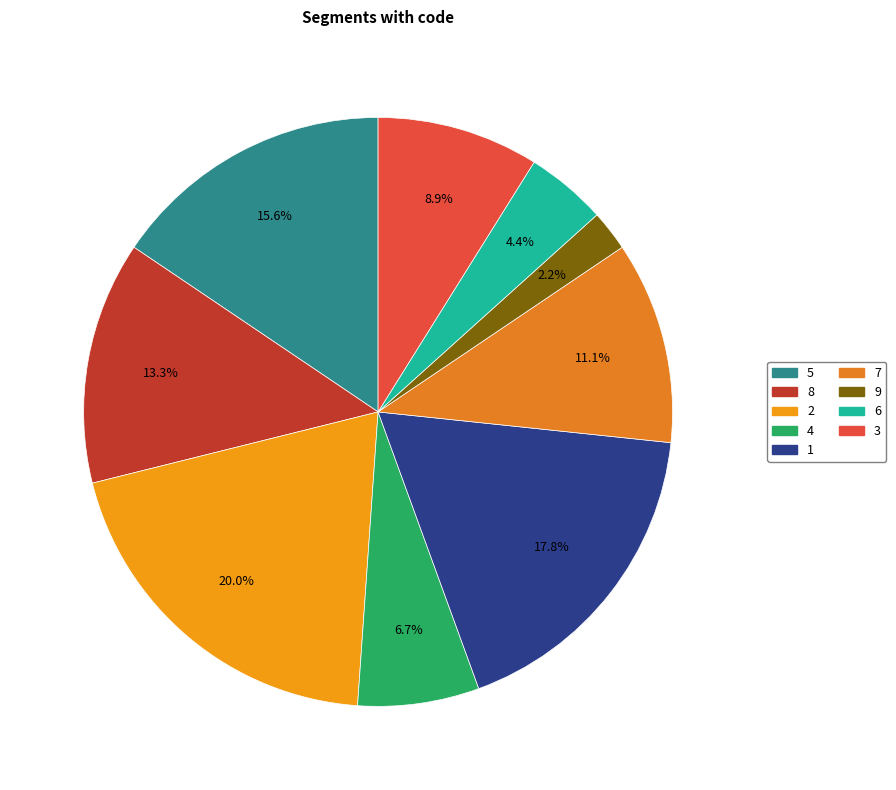

To the nearest percent, what is the average slice percentage?

11%